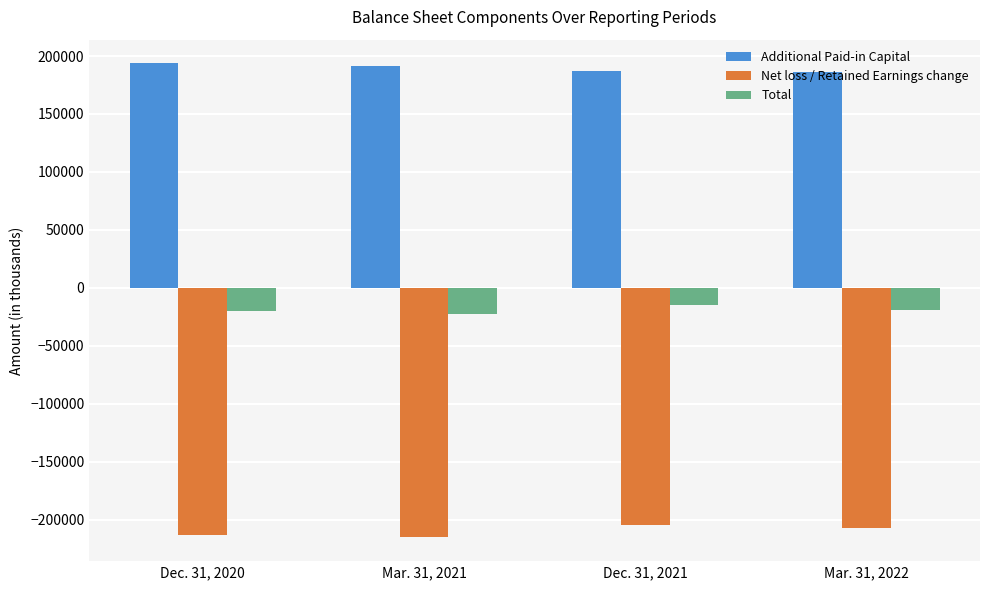

What is the value of the Total bar at the 3rd from the left?

-15092